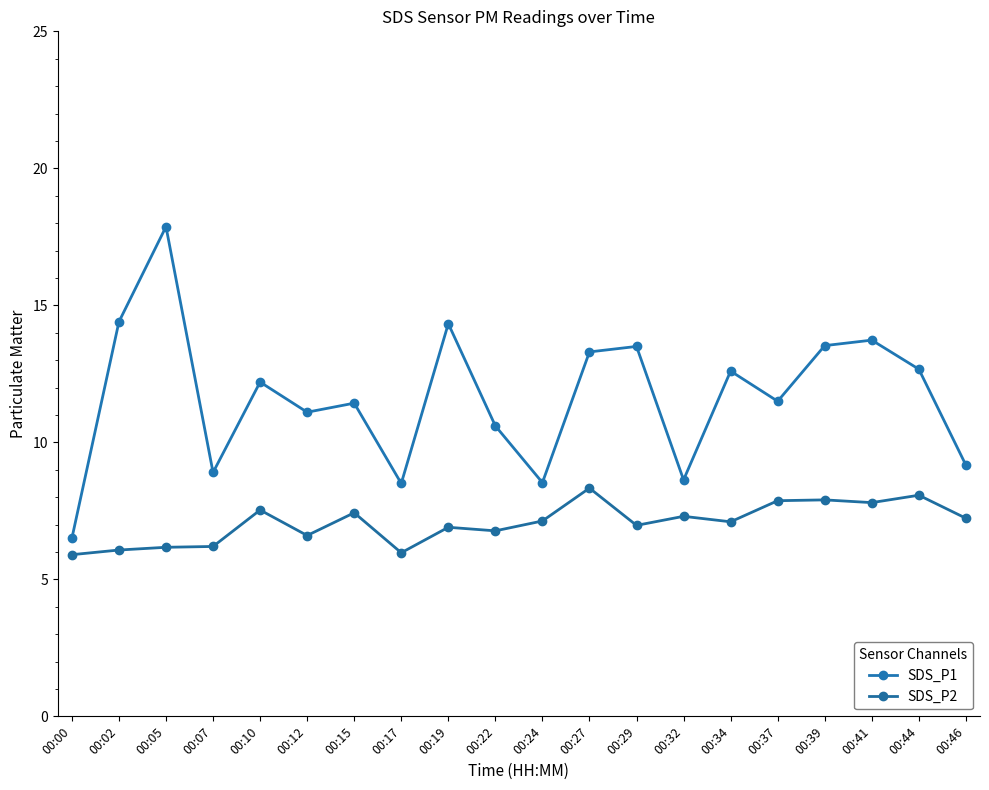

List the series in order of their peak value, lowest first.

SDS_P2, SDS_P1